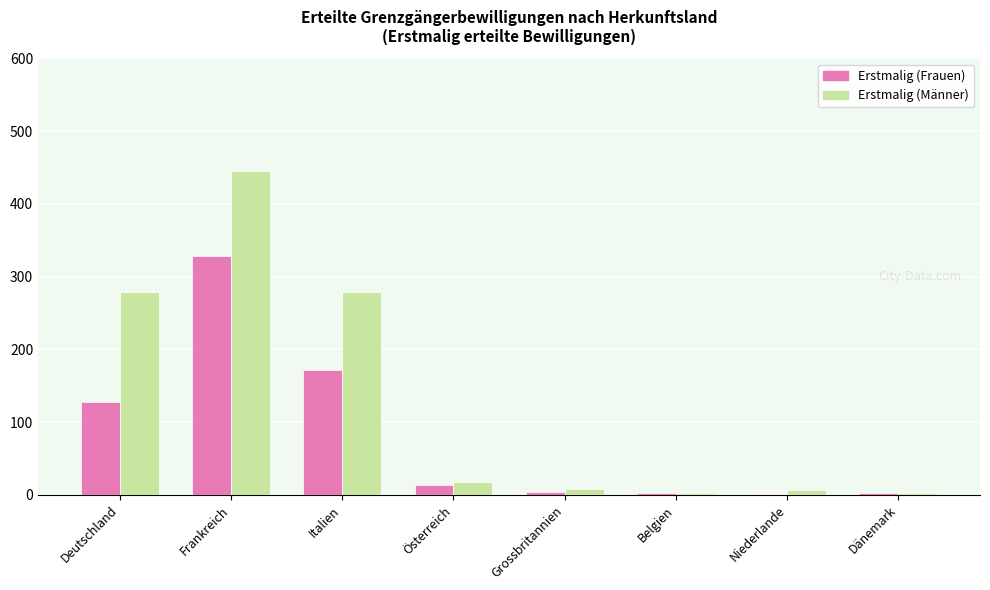

Is it true that Erstmalig (Frauen) equals 128 at Deutschland?

True